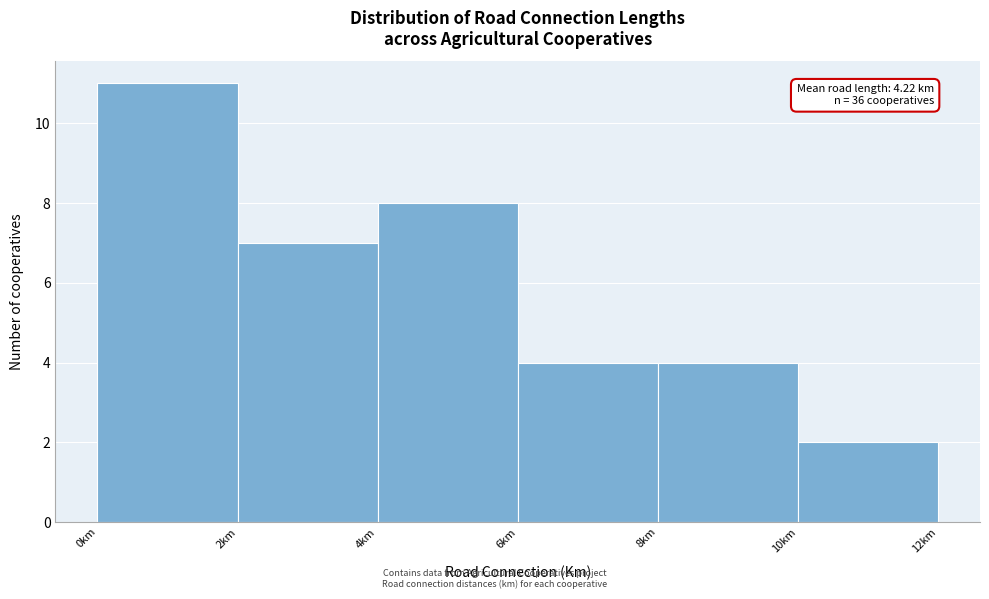

Which range on the x-axis has the tallest bar?

0 to 2